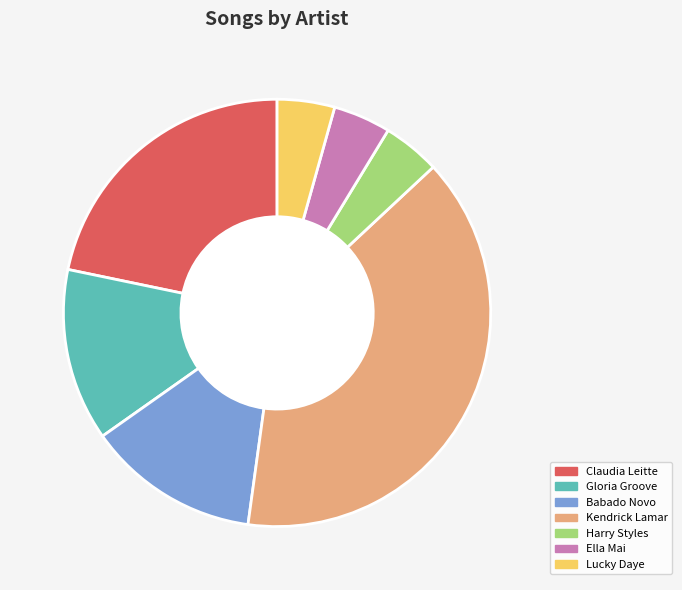

Is there a majority slice in this chart?

No